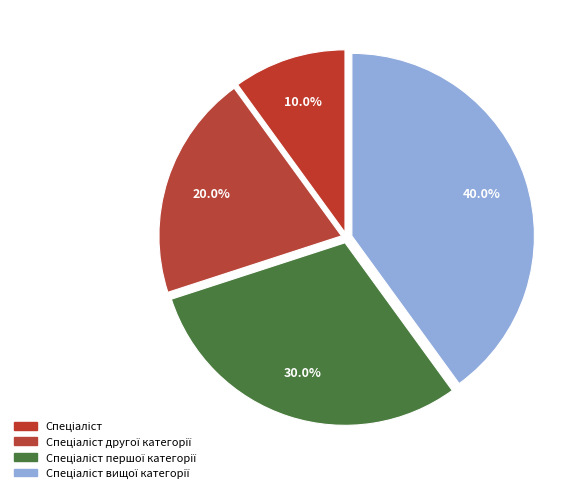

Count the number of slices in the pie.

4